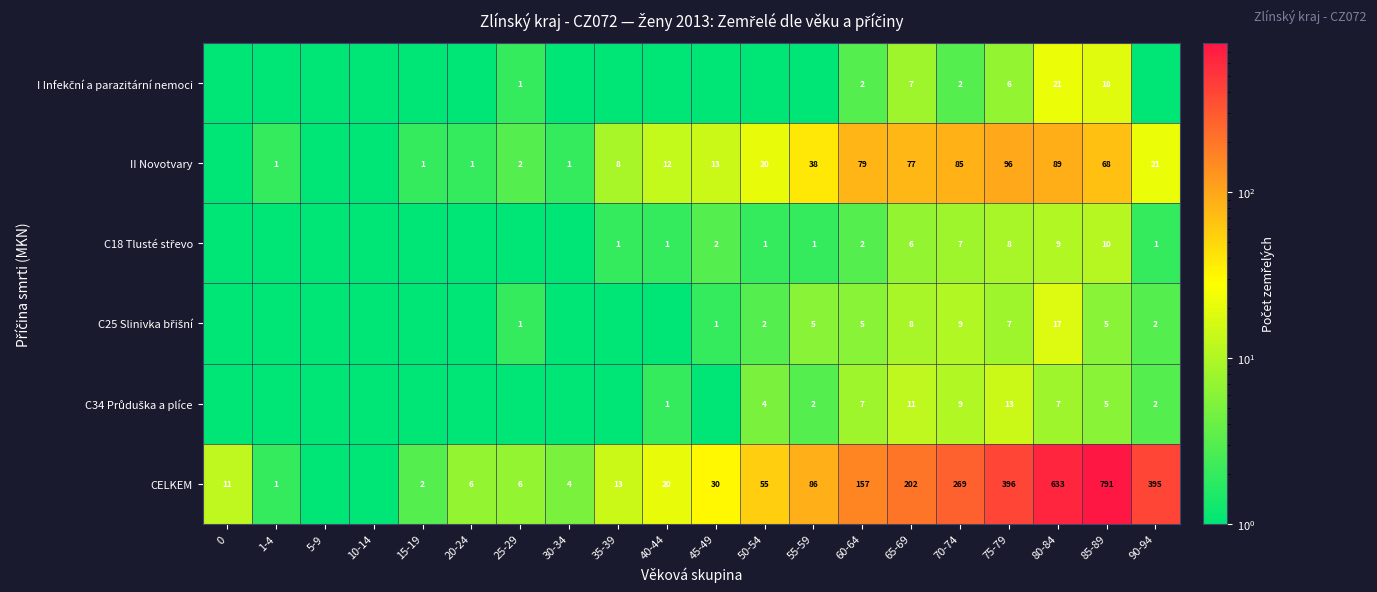

What is the difference between the II Novotvary values at 75-79 and 70-74?

11